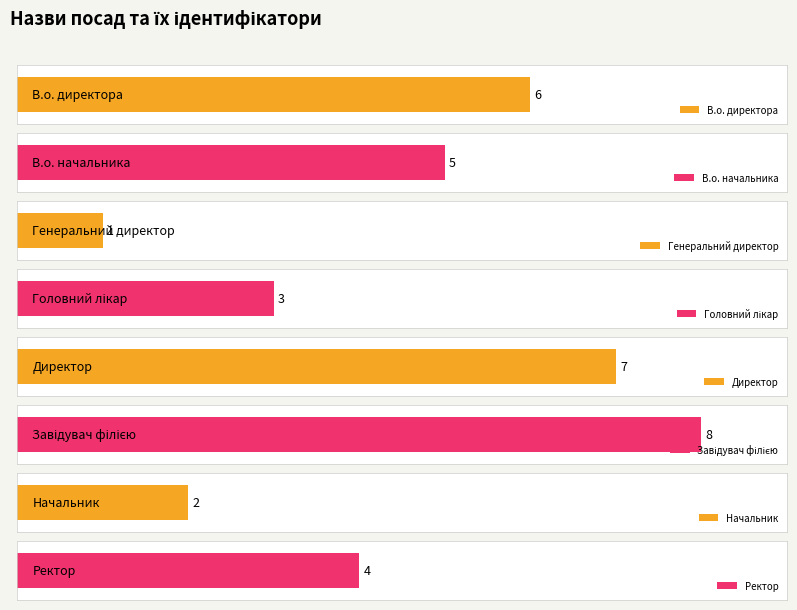

Rank the categories by value from highest to lowest.

Завідувач філією, Директор, В.о. директора, В.о. начальника, Ректор, Головний лікар, Начальник, Генеральний директор